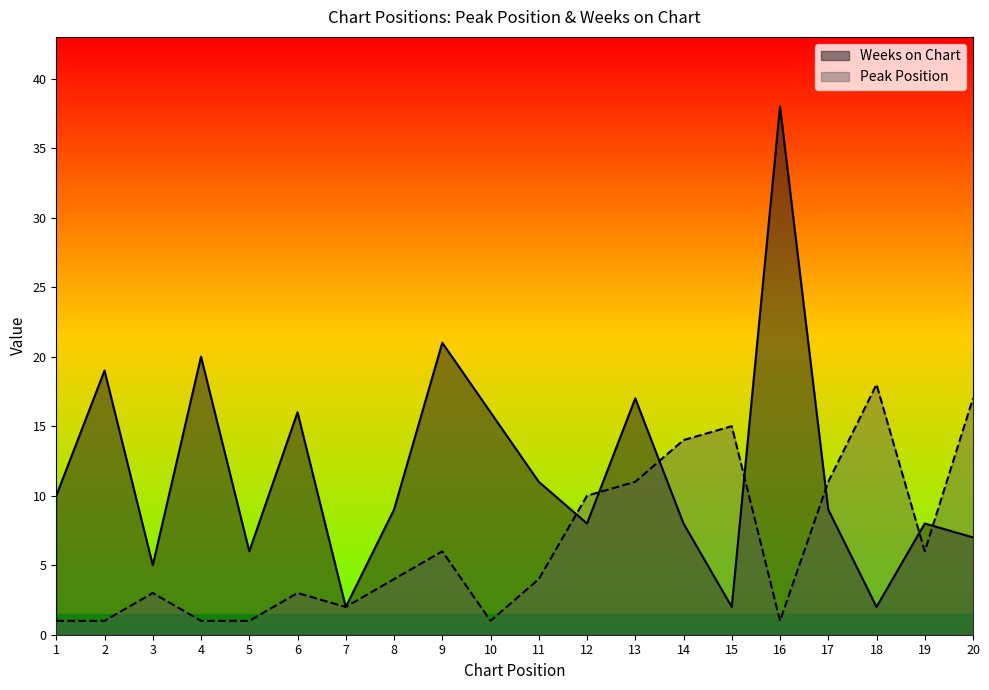

At 3, list the series in order from smallest to largest.

Peak Position, Weeks on Chart